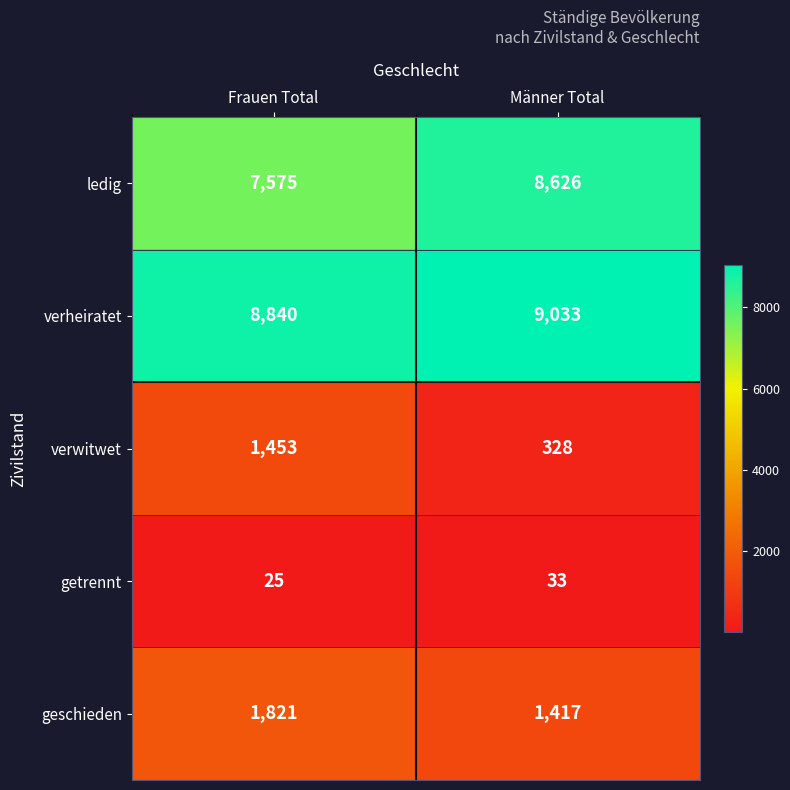

Which label corresponds to the smallest value in the chart?

Frauen Total